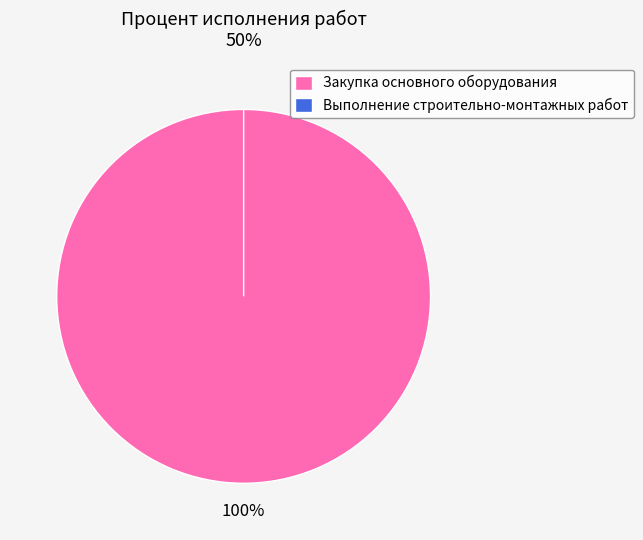

What is the largest slice in the pie chart?

Закупка основного оборудования